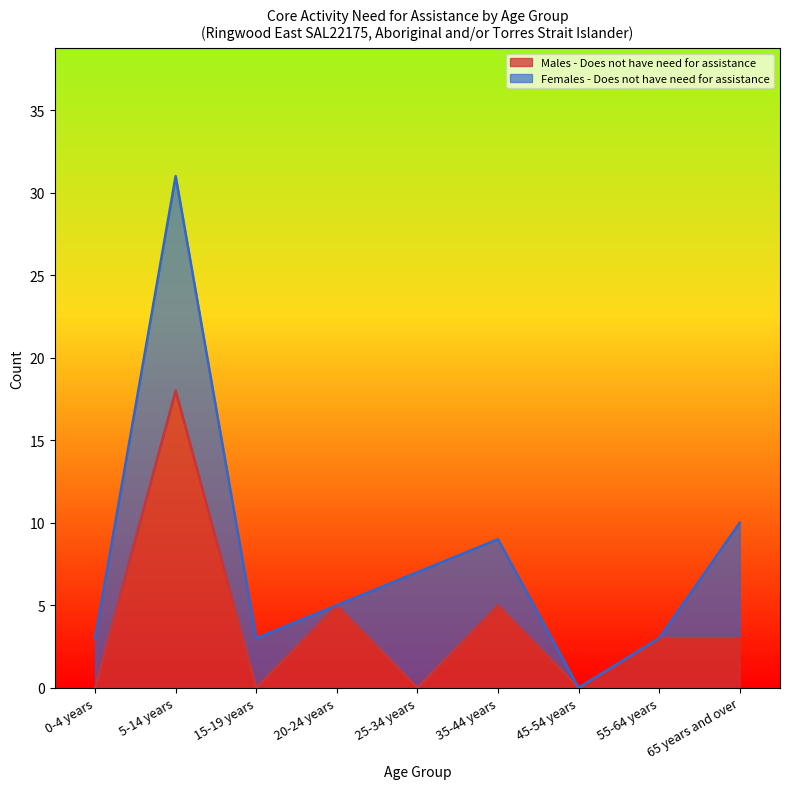

What is the sum of all values?

34